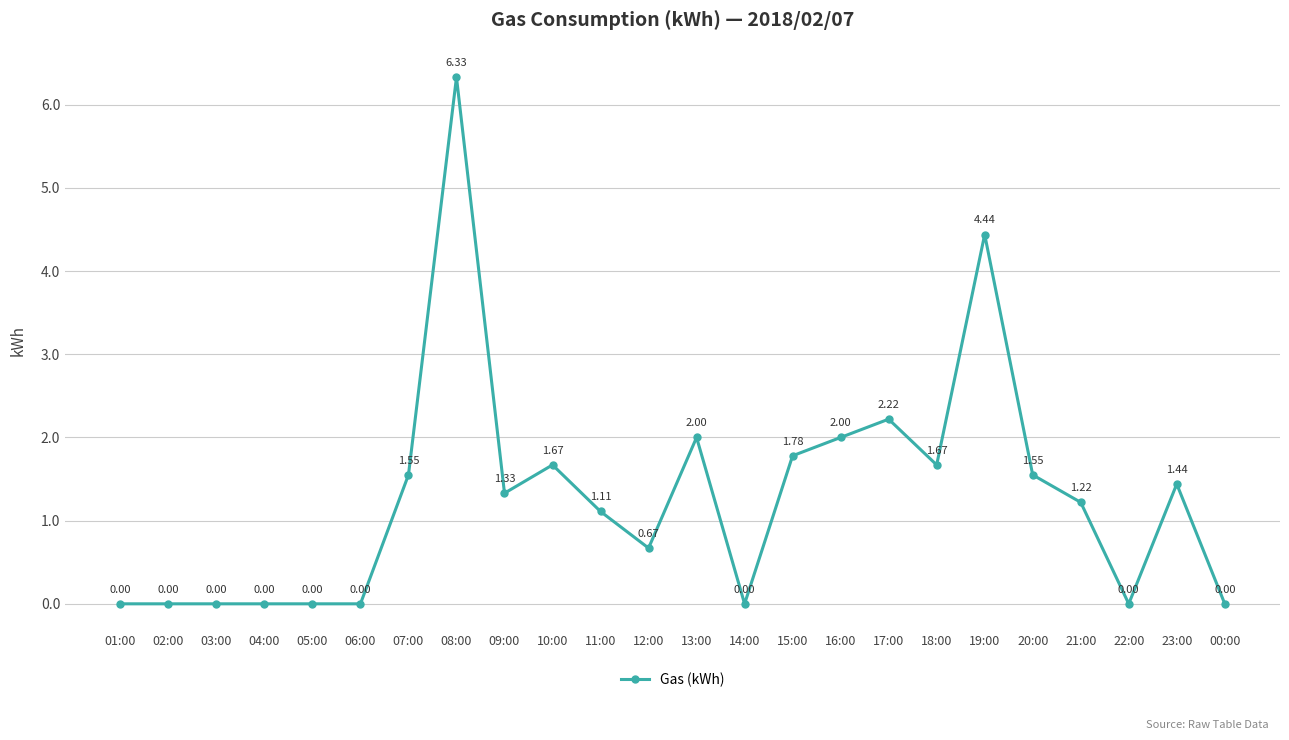

At which category does the chart reach its peak across all series?

08:00